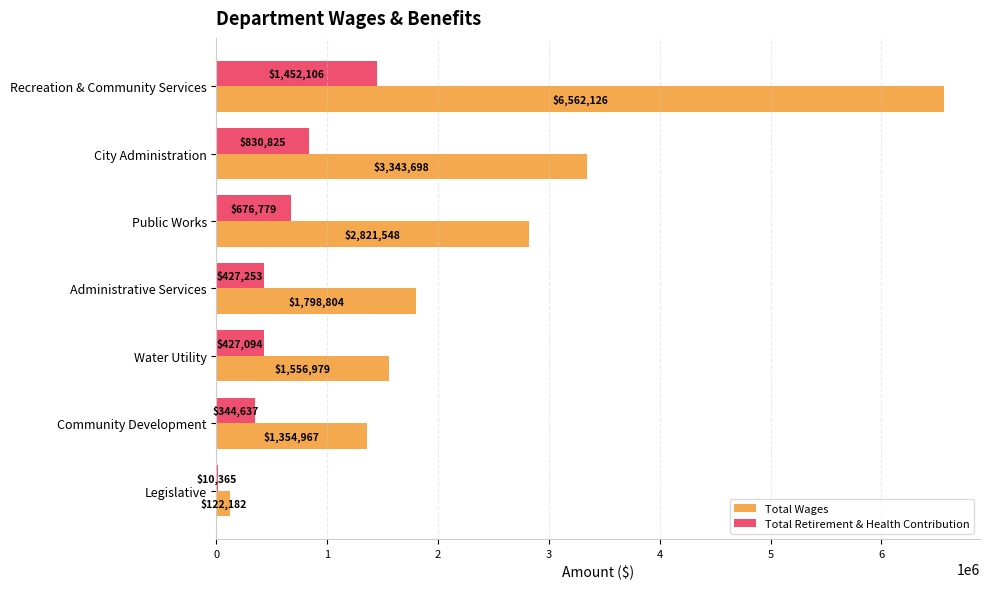

Is it true that Total Wages equals 2821548 at Public Works?

True